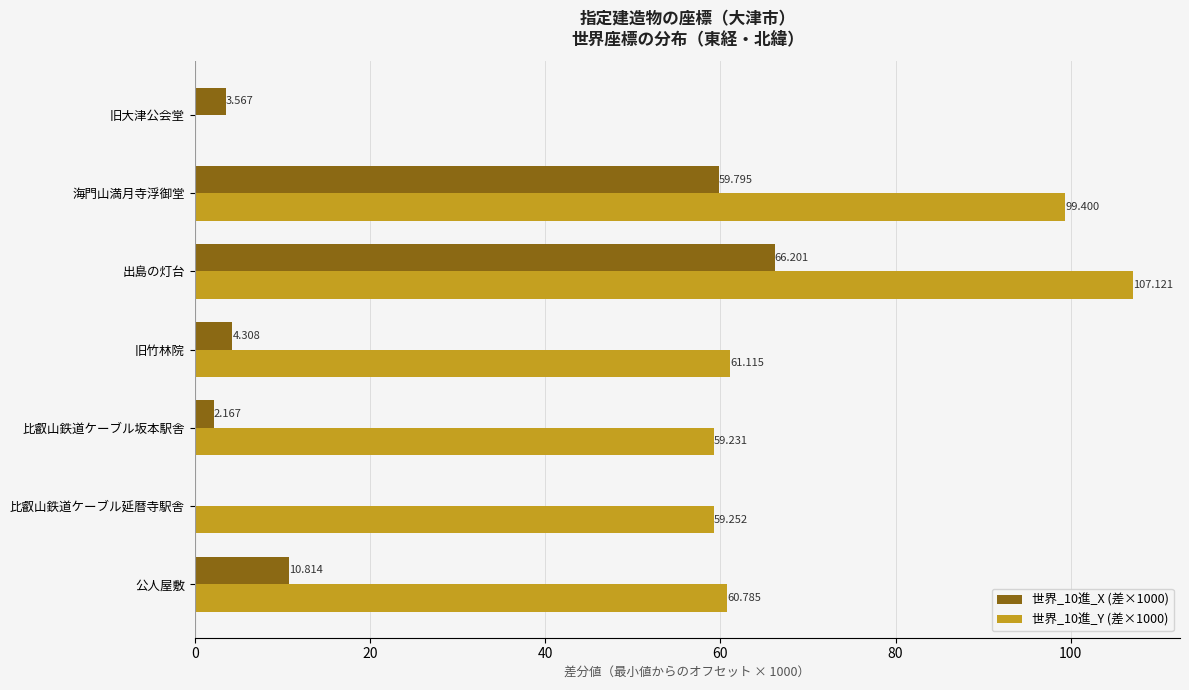

At which category is the sum across all series the highest?

出島の灯台